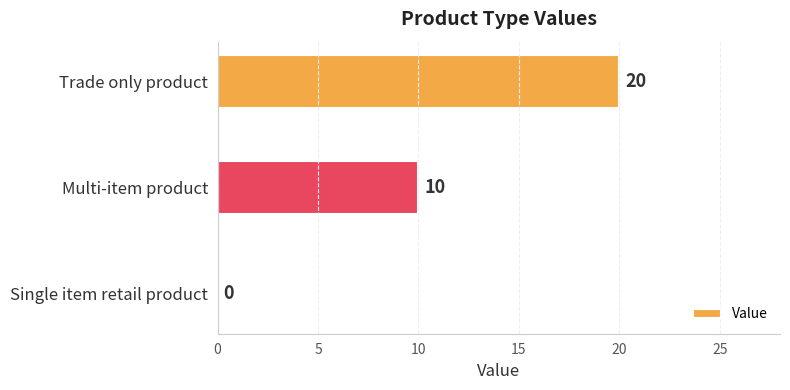

What is the sum of the values at Multi-item product and Trade only product?

30